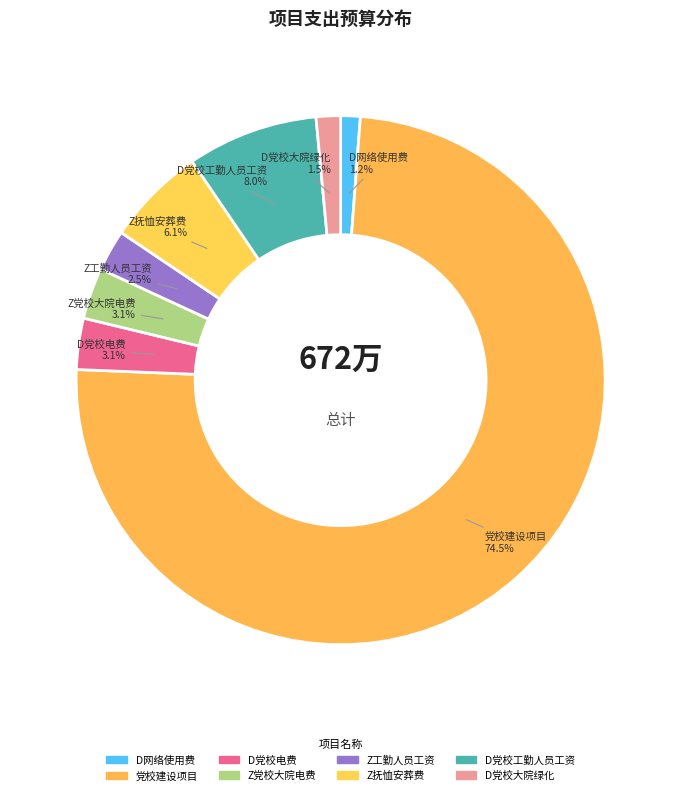

The D党校工勤人员工资 slice represents 19% of the pie. True or false?

False